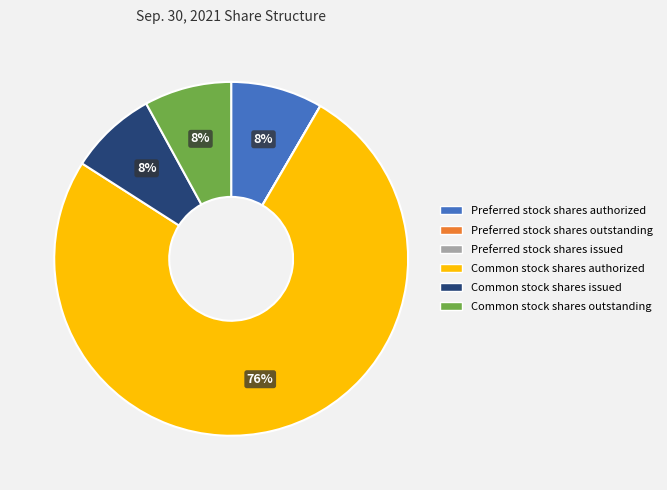

To the nearest percent, what is the difference between the largest and smallest slice percentages?

76%